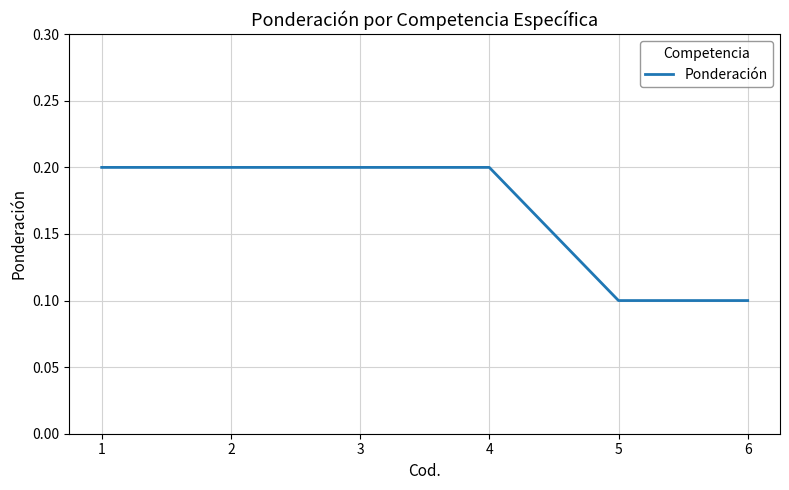

Is it true that the value at 6 is 0.1?

True